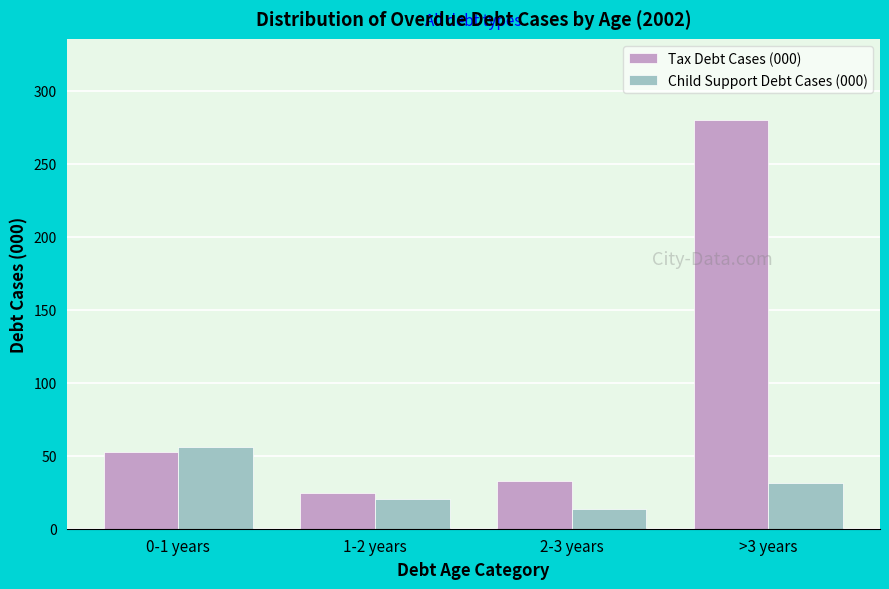

Reading right to left, transcribe all the data shown in this chart.

Tax Debt Cases (000): 279.6	32.9	24.4	52.6
Child Support Debt Cases (000): 31.2	13.6	20.5	56.0